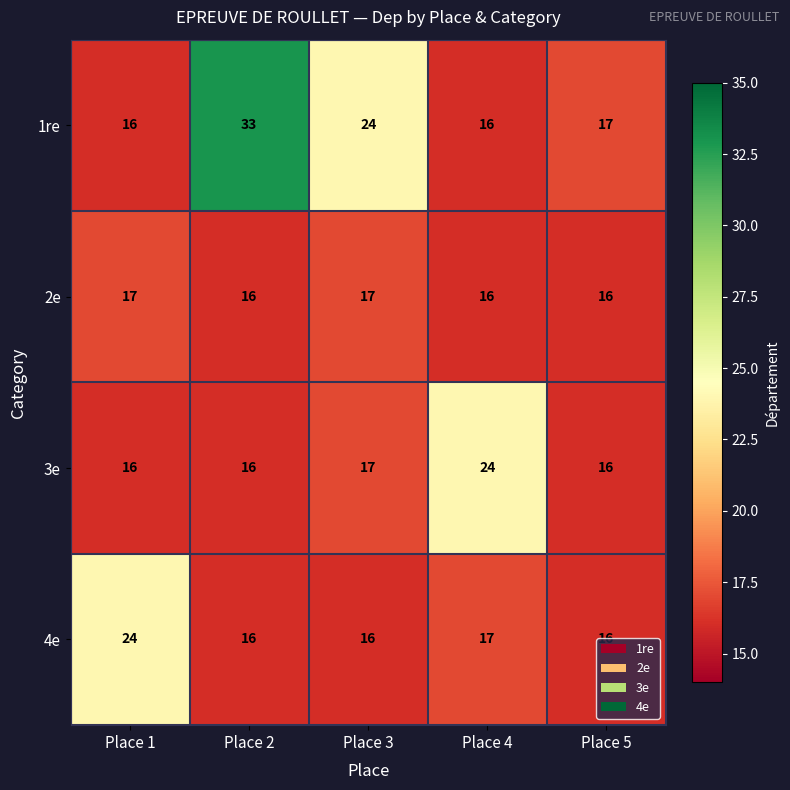

Which label corresponds to the largest value in the chart?

Place 2